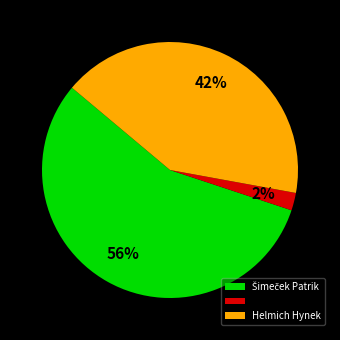

To the nearest percent, what is the difference between the largest and smallest slice percentages?

54%